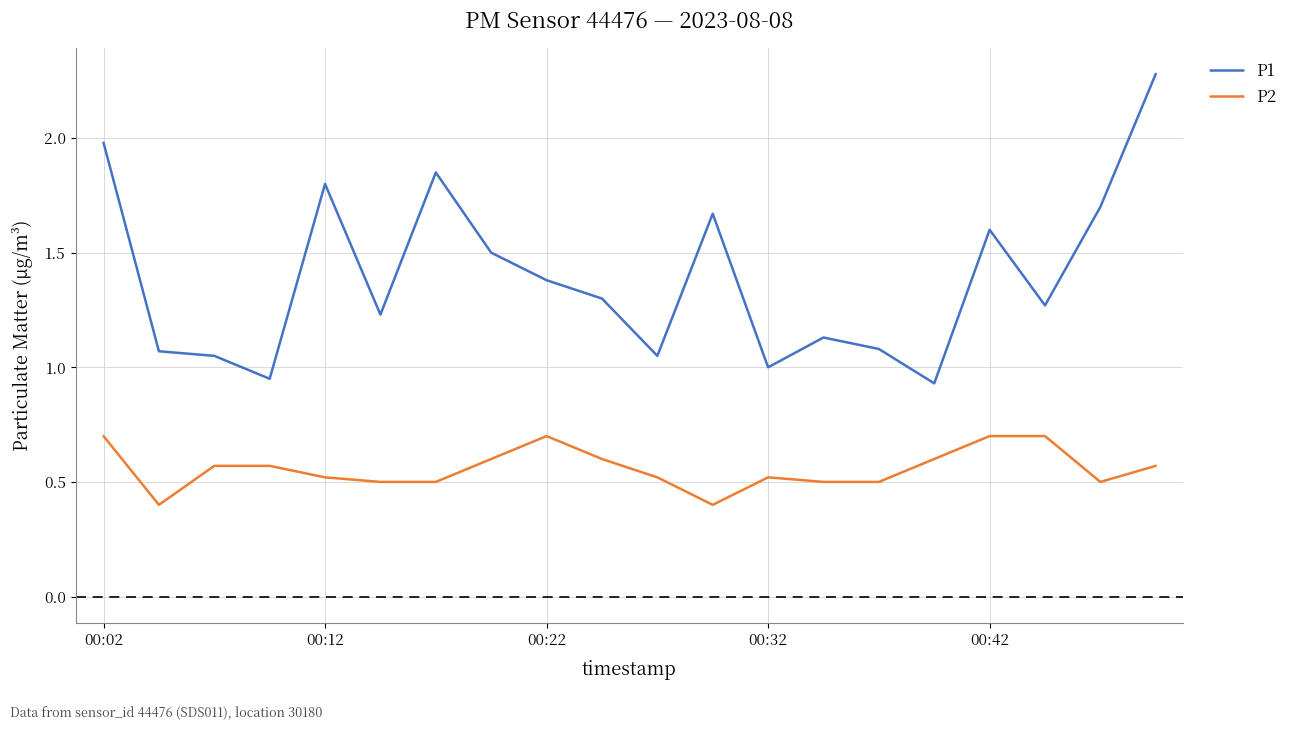

What is the maximum value shown in the chart?

2.3